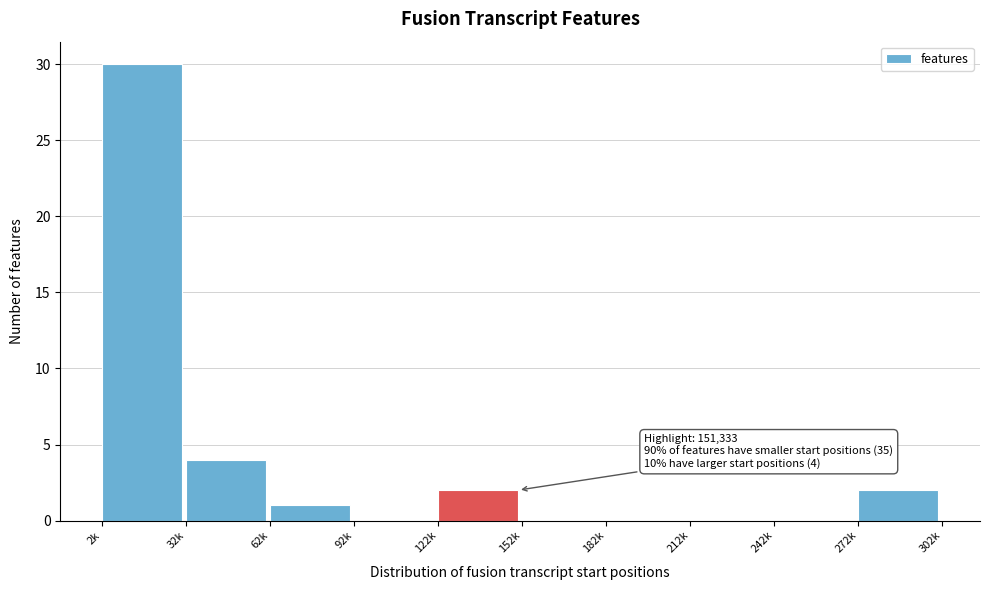

Reading right to left, what are all the values shown in this chart?

272k=2	242k=0	212k=0	182k=0	152k=0	122k=2	92k=0	62k=1	32k=4	2k=30